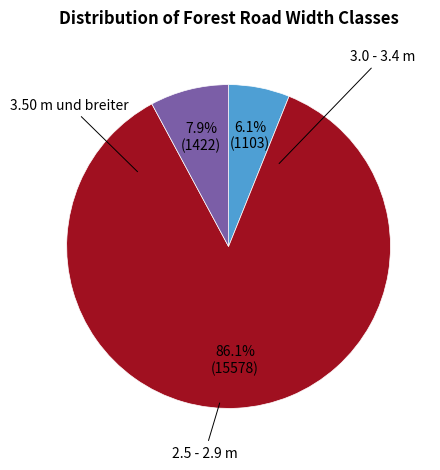

Does any single category account for the majority?

Yes